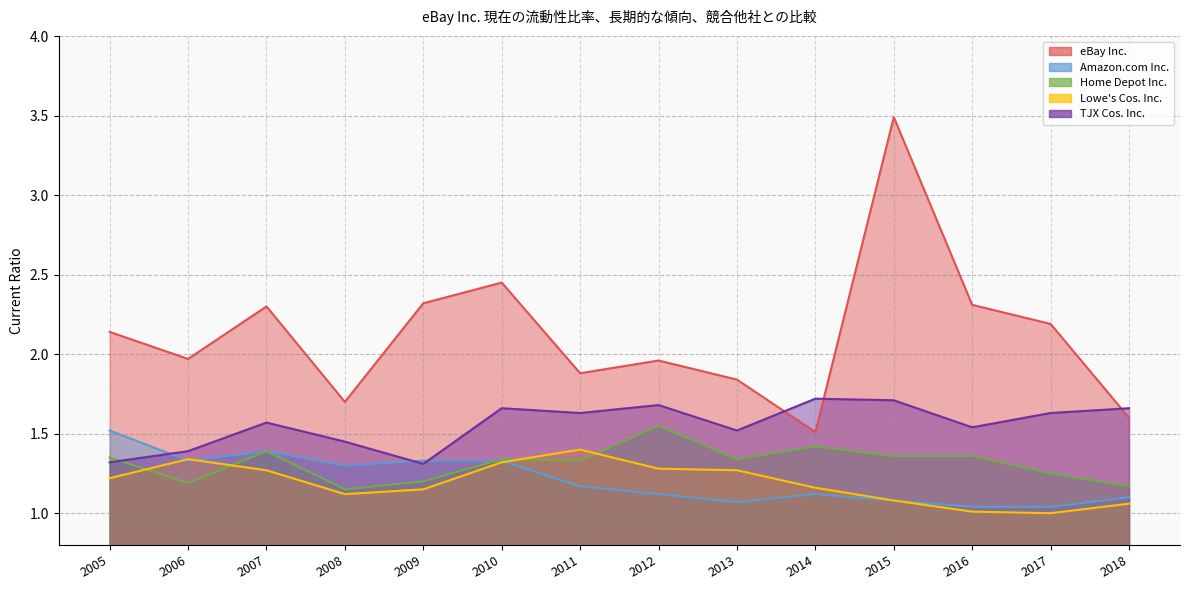

How many TJX Cos. Inc. values are between 1 and 2?

14